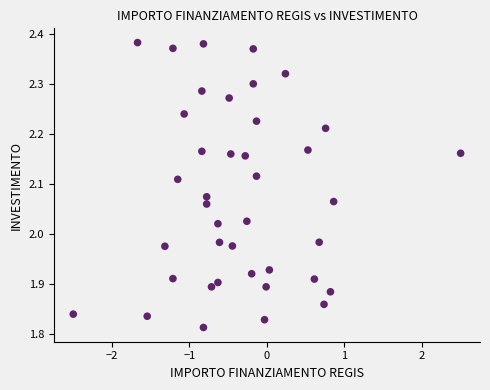

What is the range of Y values (max minus min)?

0.6